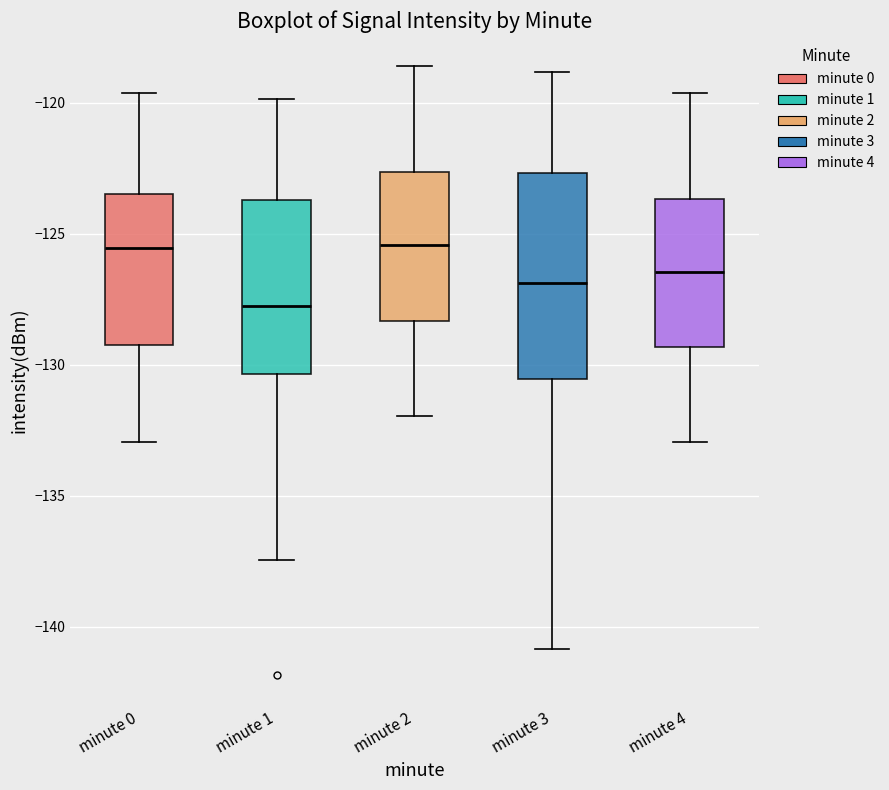

Comparing the boxes themselves (not the whiskers), which one is the tallest?

minute 3